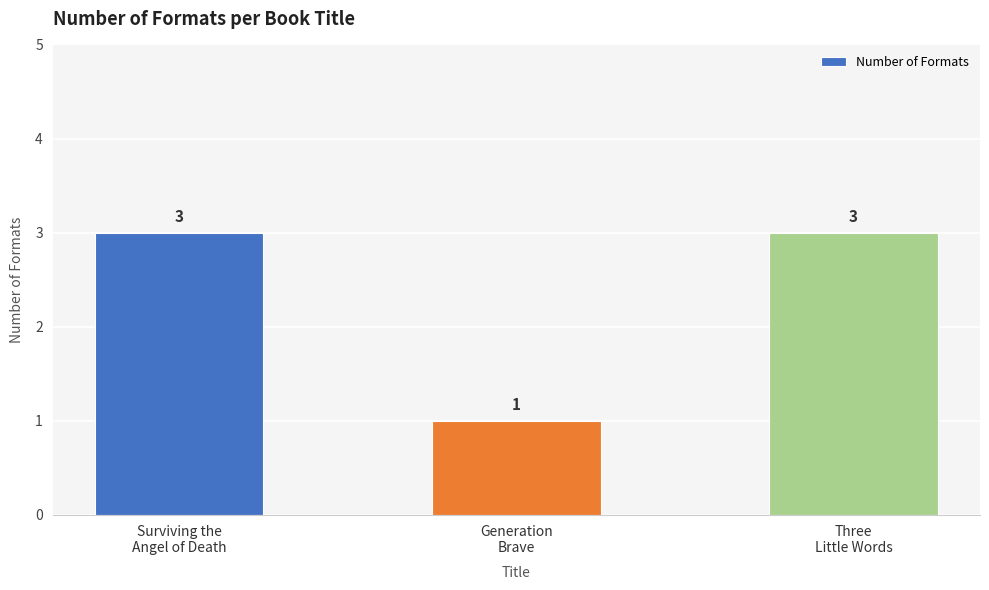

What is the difference between the maximum and minimum values?

2